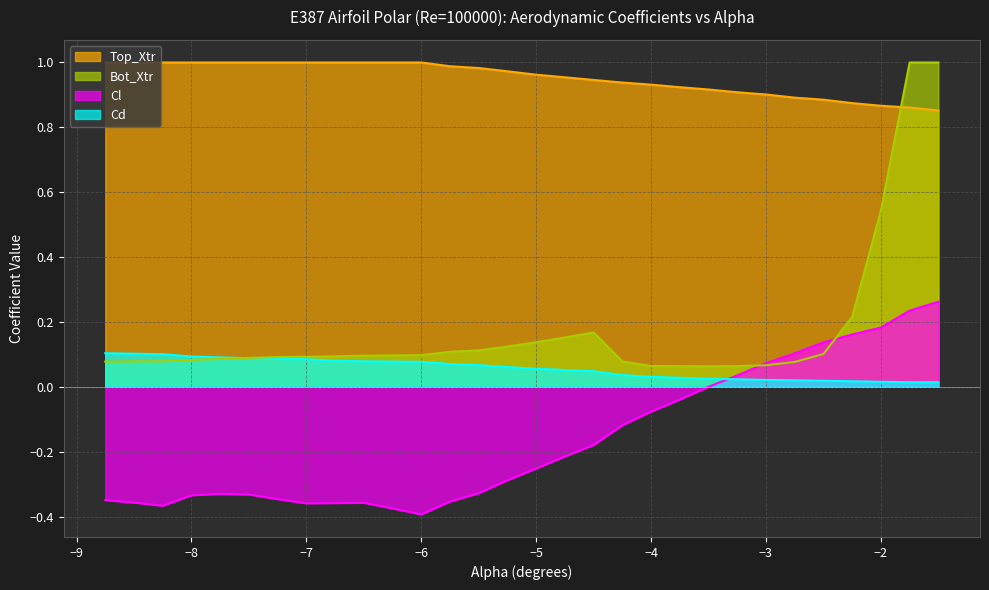

Which category has the lowest value across all series?

−6